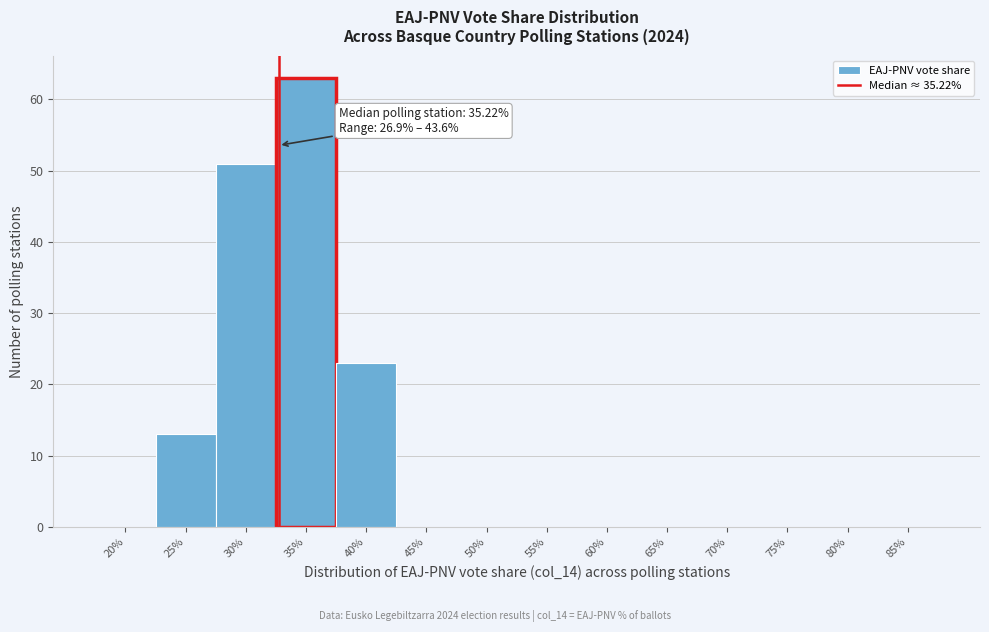

Reading left to right, extract all data points from this chart.

20%=0	25%=13	30%=51	35%=63	40%=23	45%=0	50%=0	55%=0	60%=0	65%=0	70%=0	75%=0	80%=0	85%=0